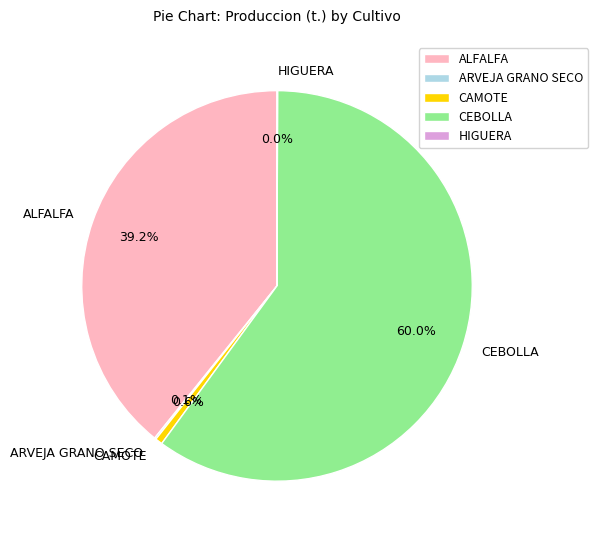

What is the largest slice in the pie chart?

CEBOLLA